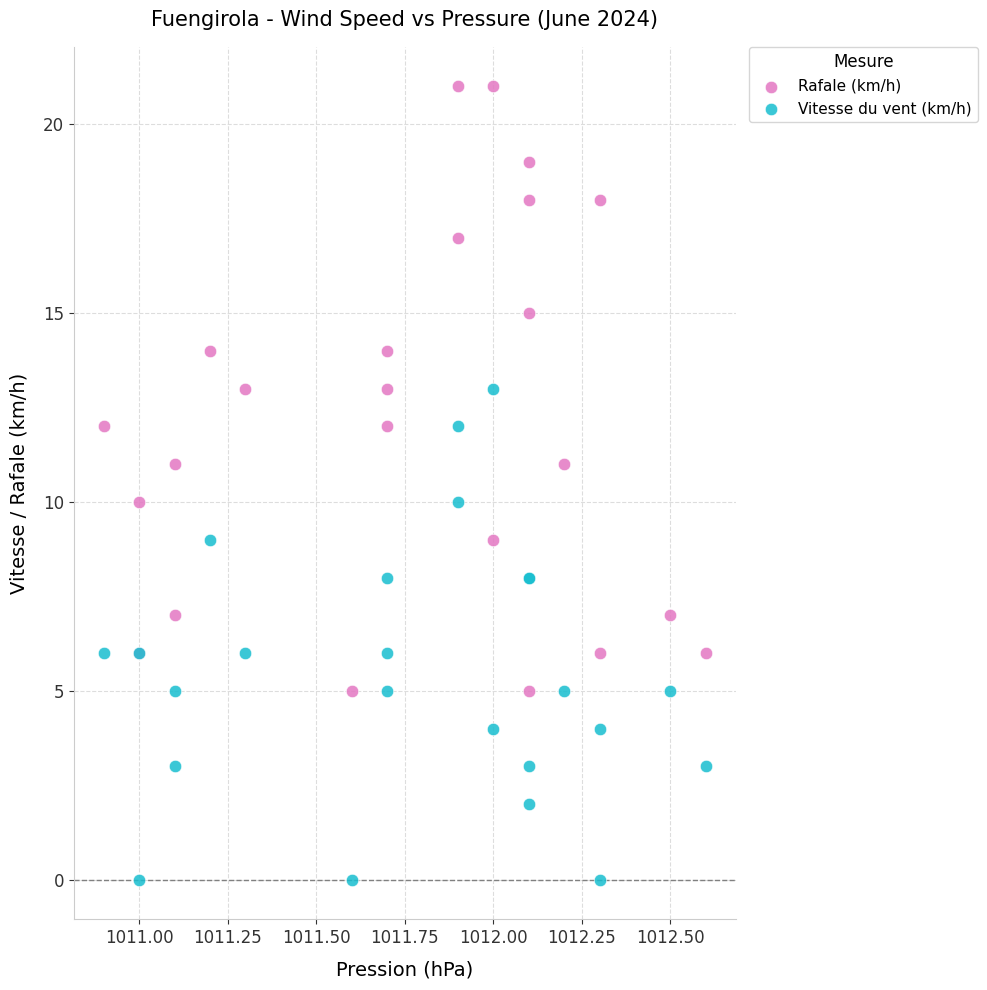

Which series has the widest spread of Y values?

Rafale (km/h)